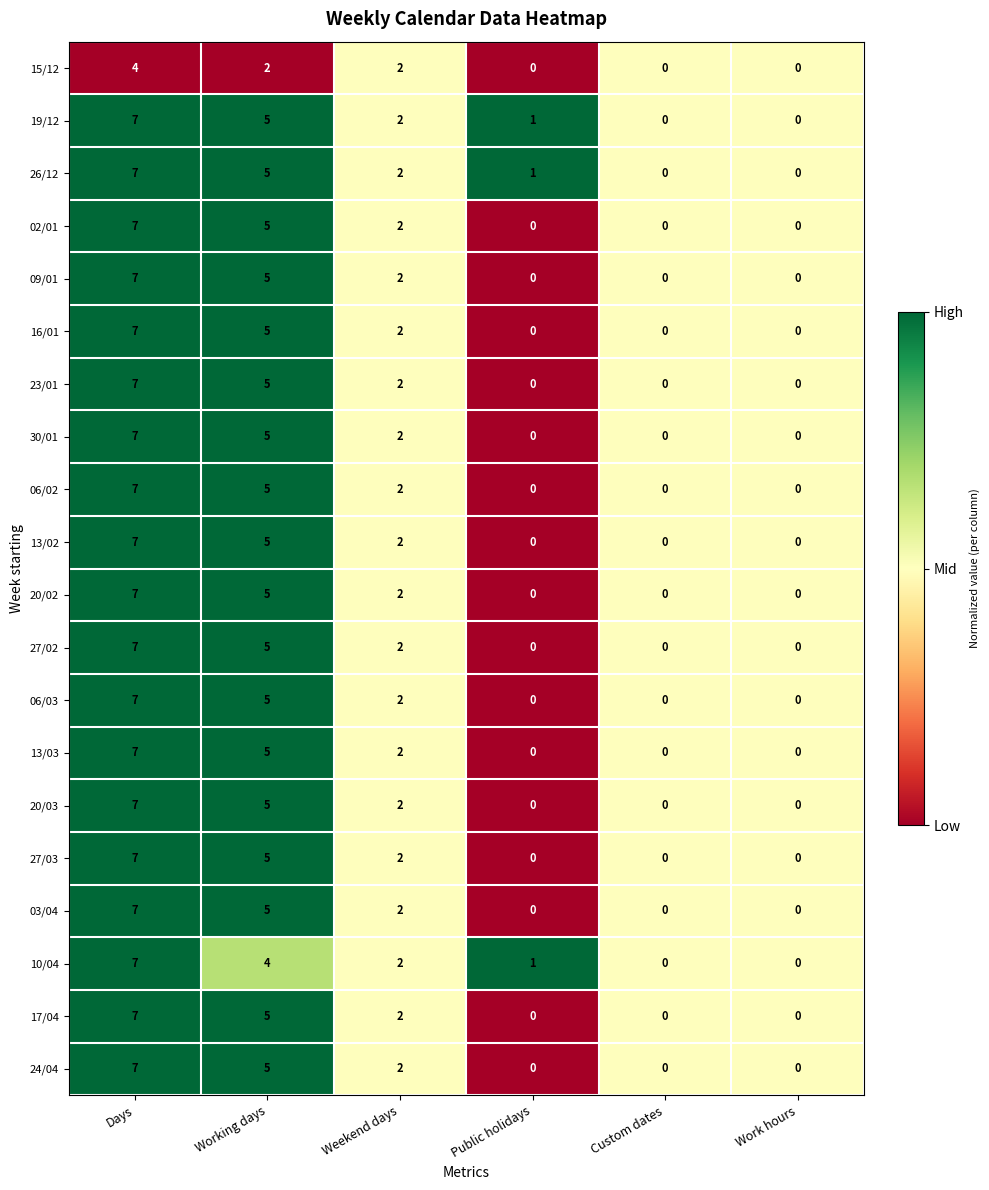

What is the difference between the highest and lowest values at Working days?

3